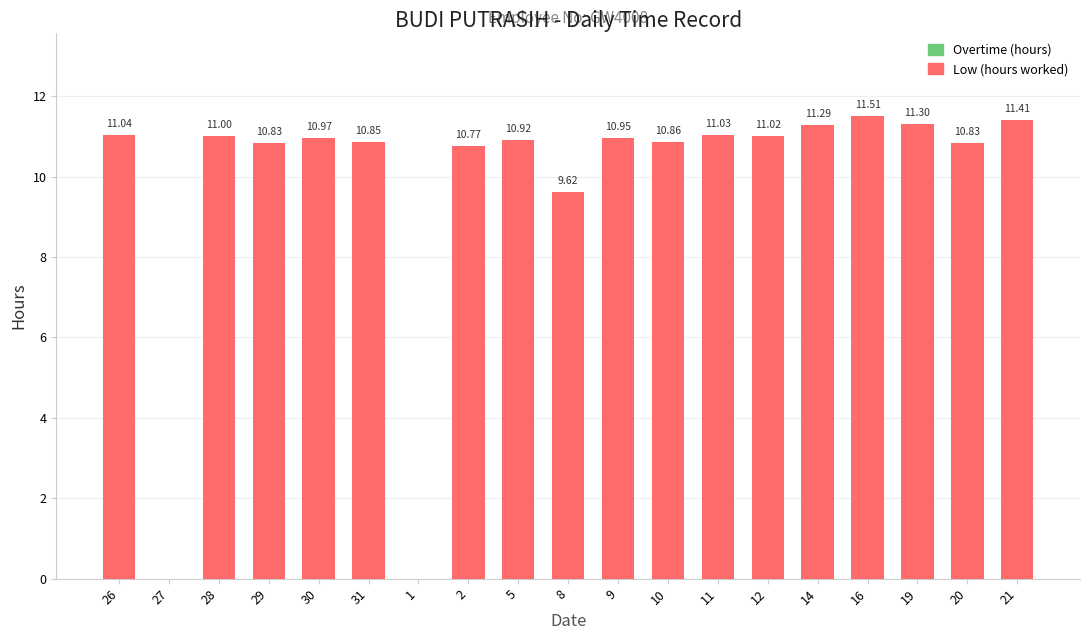

Approximately how many times larger is the value at 19 compared to 26?

1.0